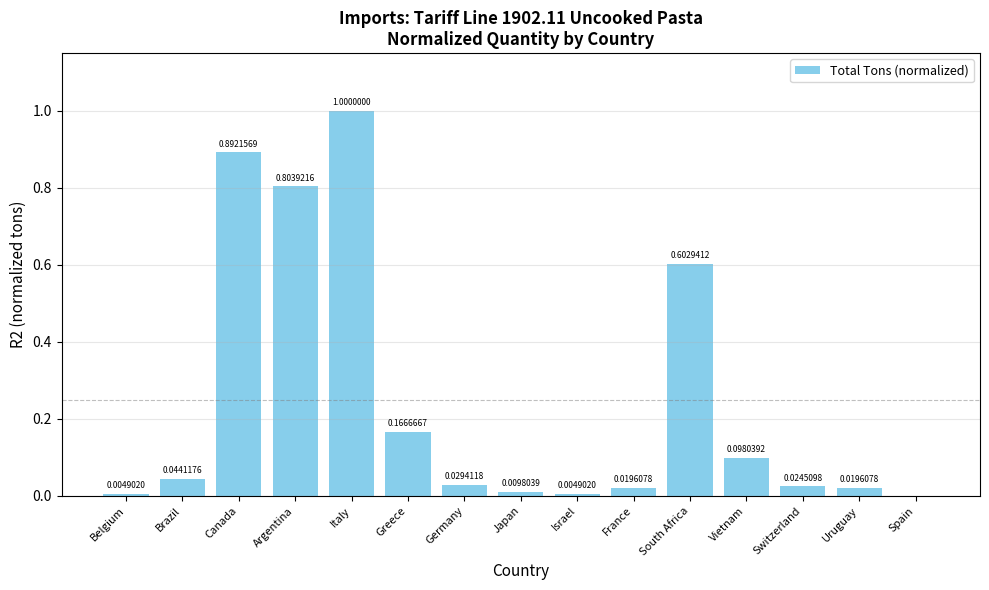

What is the change in value from Italy to Greece?

-0.8